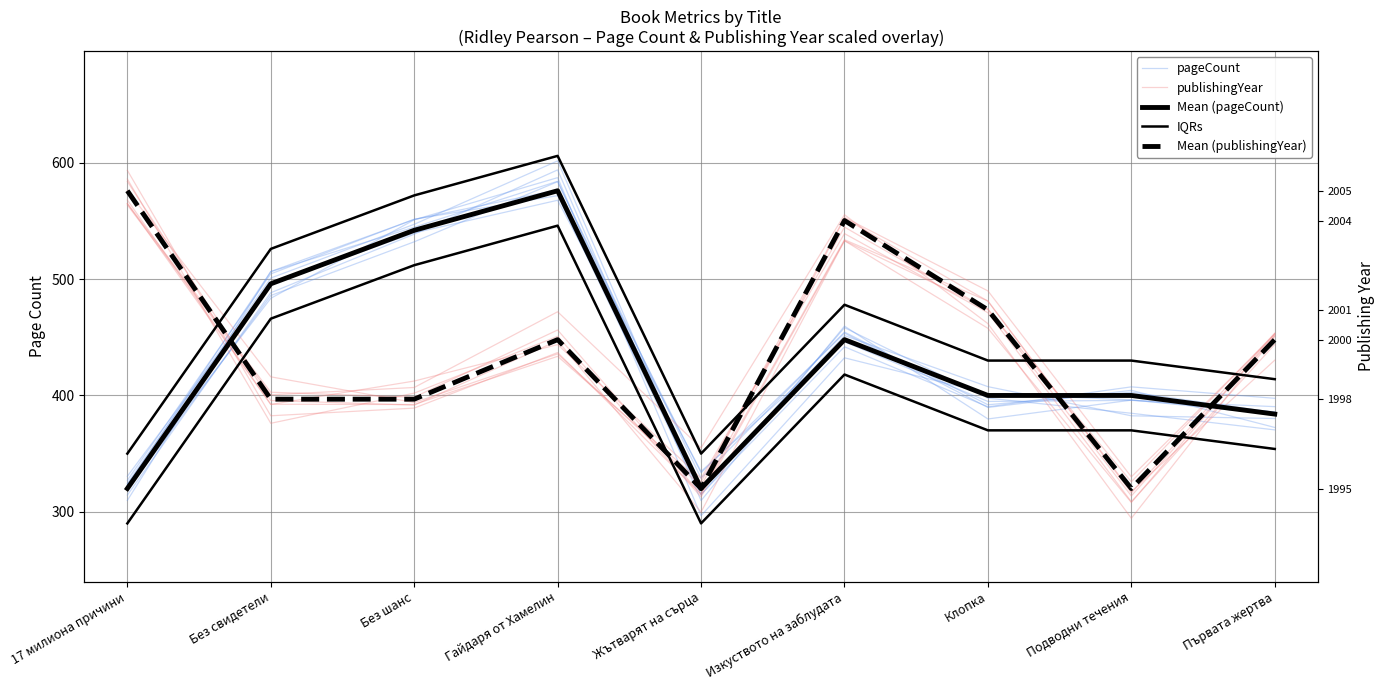

Where is the first local maximum for Mean (publishingYear)?

Гайдаря от Хамелин